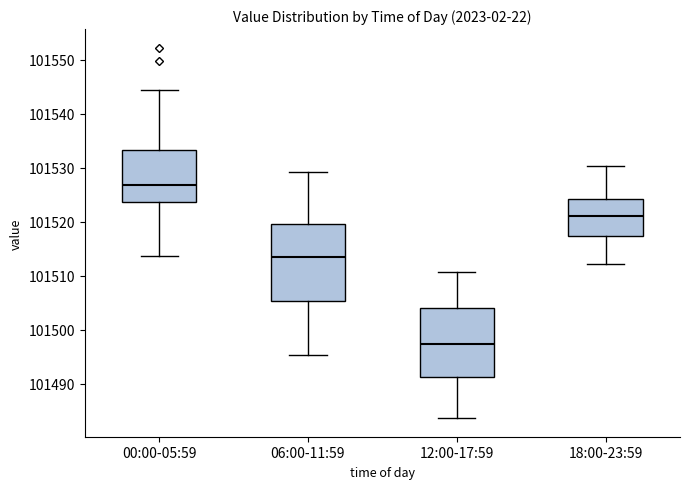

Which box is the tallest, from its lower edge to its upper edge?

06:00-11:59